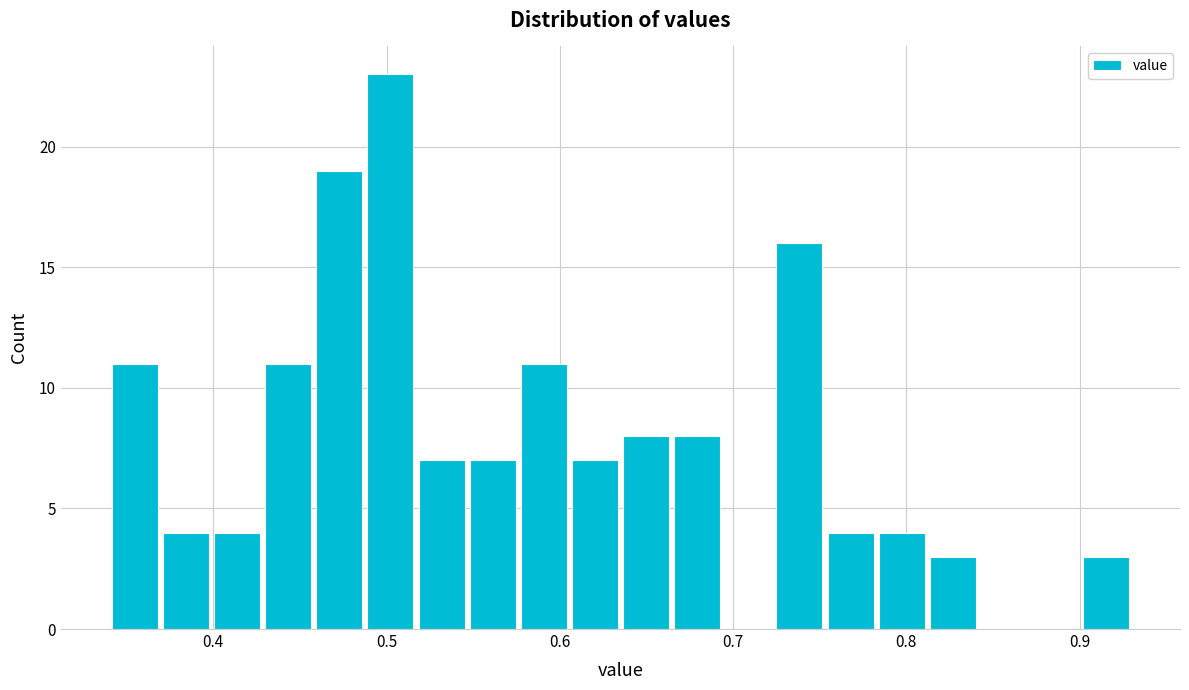

Read against the x-axis, roughly where is the centre of the tallest bar?

0.50